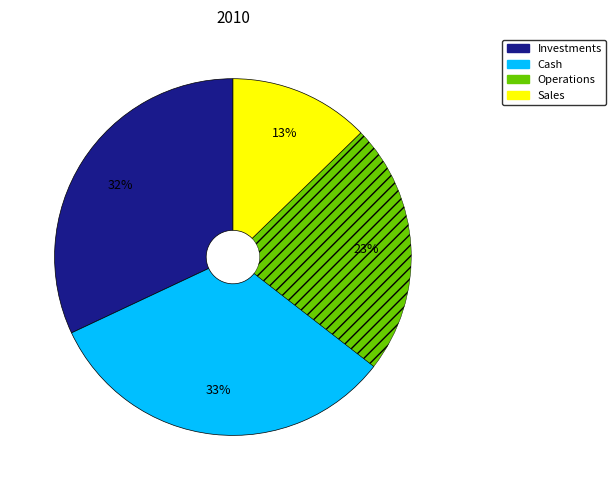

Is there a majority slice in this chart?

No